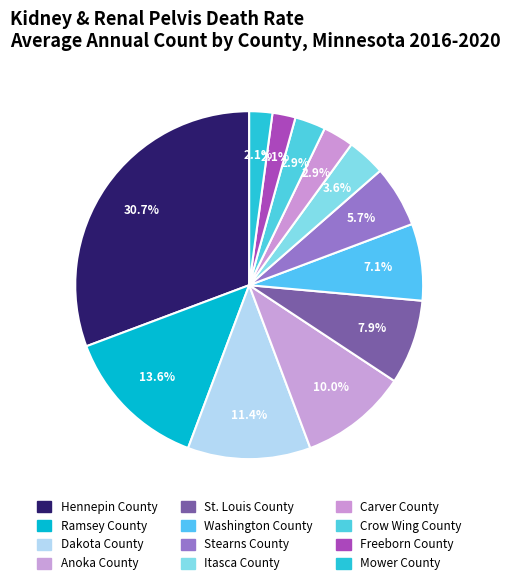

Is there a majority slice in this chart?

No